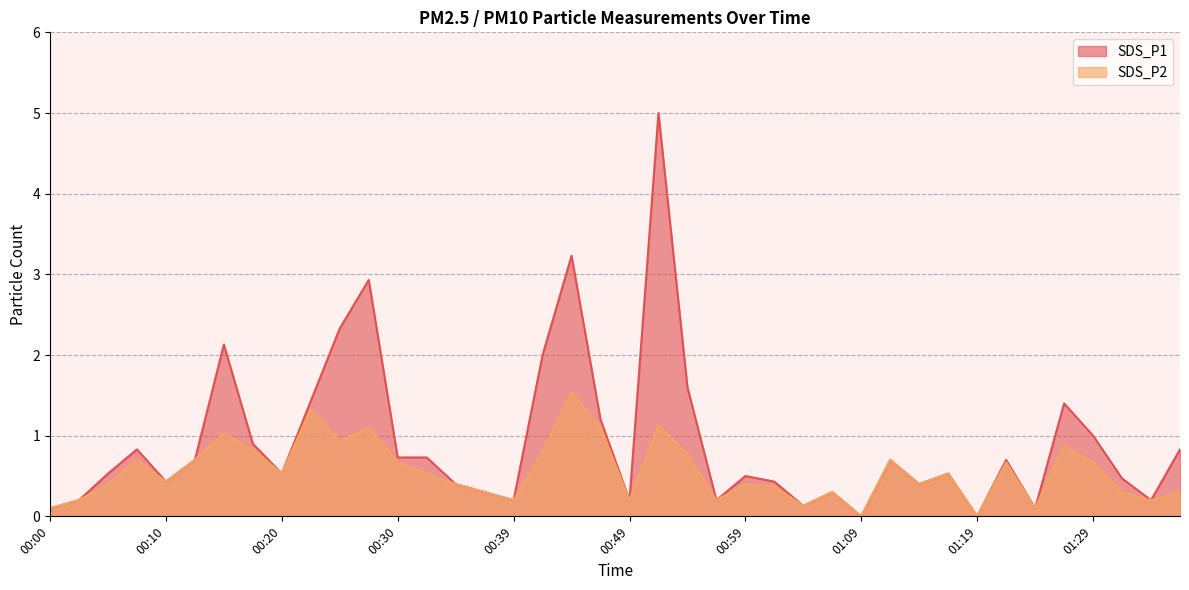

Reading right to left, list all the values displayed in this chart.

SDS_P1: 01:42=0.8	01:40=0.2	01:37=0.5	01:29=1.0	01:27=1.4	01:24=0.1	01:22=0.7	01:19=0.0	01:17=0.5	01:14=0.4	01:12=0.7	01:09=0.0	01:07=0.3	01:04=0.1	01:02=0.4	00:59=0.5	00:57=0.2	00:54=1.6	00:52=5.0	00:49=0.2	00:47=1.2	00:44=3.2	00:42=2.0	00:39=0.2	00:37=0.3	00:34=0.4	00:32=0.7	00:30=0.7	00:27=2.9	00:25=2.3	00:22=1.4	00:20=0.5	00:17=0.9	00:15=2.1	00:12=0.7	00:10=0.4	00:08=0.8	00:05=0.5	00:03=0.2	00:00=0.1
SDS_P2: 01:42=0.3	01:40=0.2	01:37=0.3	01:29=0.7	01:27=0.9	01:24=0.1	01:22=0.7	01:19=0.0	01:17=0.5	01:14=0.4	01:12=0.7	01:09=0.0	01:07=0.3	01:04=0.1	01:02=0.4	00:59=0.4	00:57=0.2	00:54=0.8	00:52=1.1	00:49=0.2	00:47=1.1	00:44=1.5	00:42=0.8	00:39=0.2	00:37=0.3	00:34=0.4	00:32=0.5	00:30=0.7	00:27=1.1	00:25=0.9	00:22=1.3	00:20=0.5	00:17=0.8	00:15=1.0	00:12=0.7	00:10=0.4	00:08=0.7	00:05=0.4	00:03=0.2	00:00=0.1